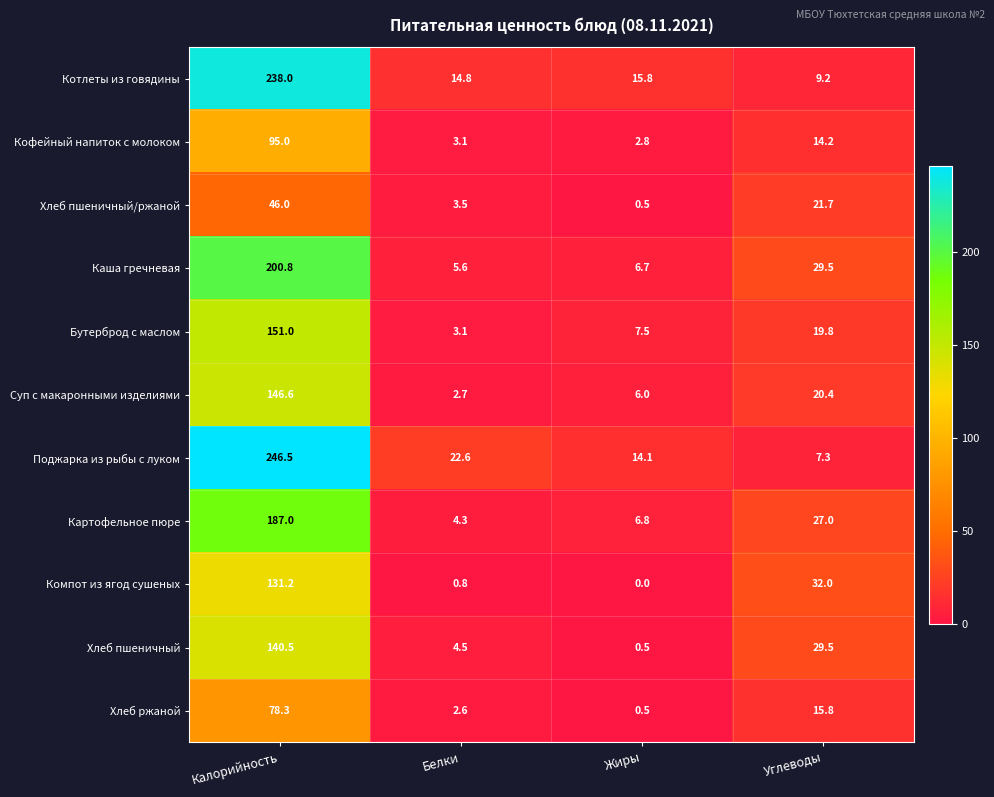

Count the number of categories in the chart.

4